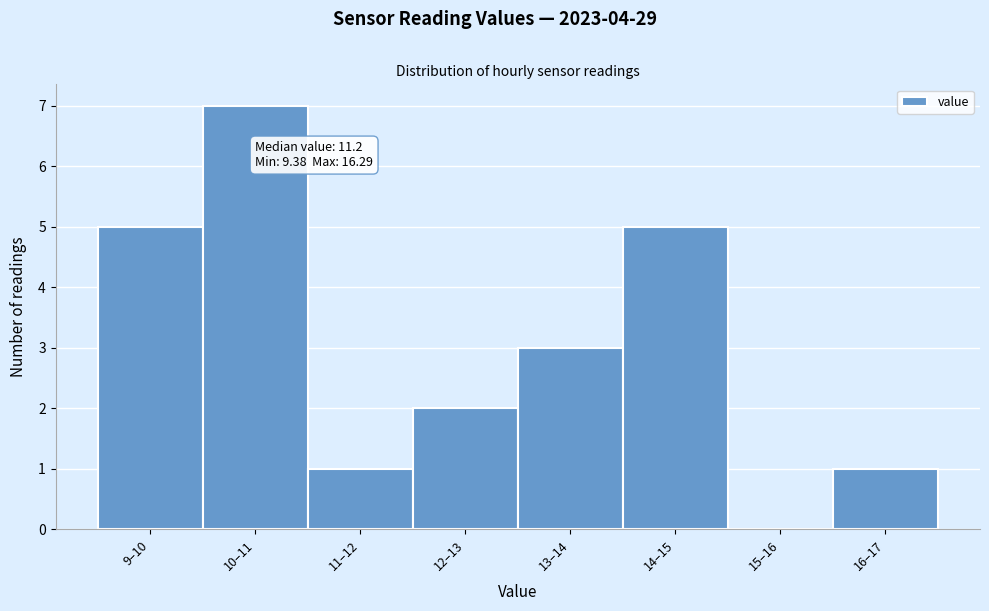

Reading right to left, transcribe all the data shown in this chart.

16–17=1	15–16=0	14–15=5	13–14=3	12–13=2	11–12=1	10–11=7	9–10=5